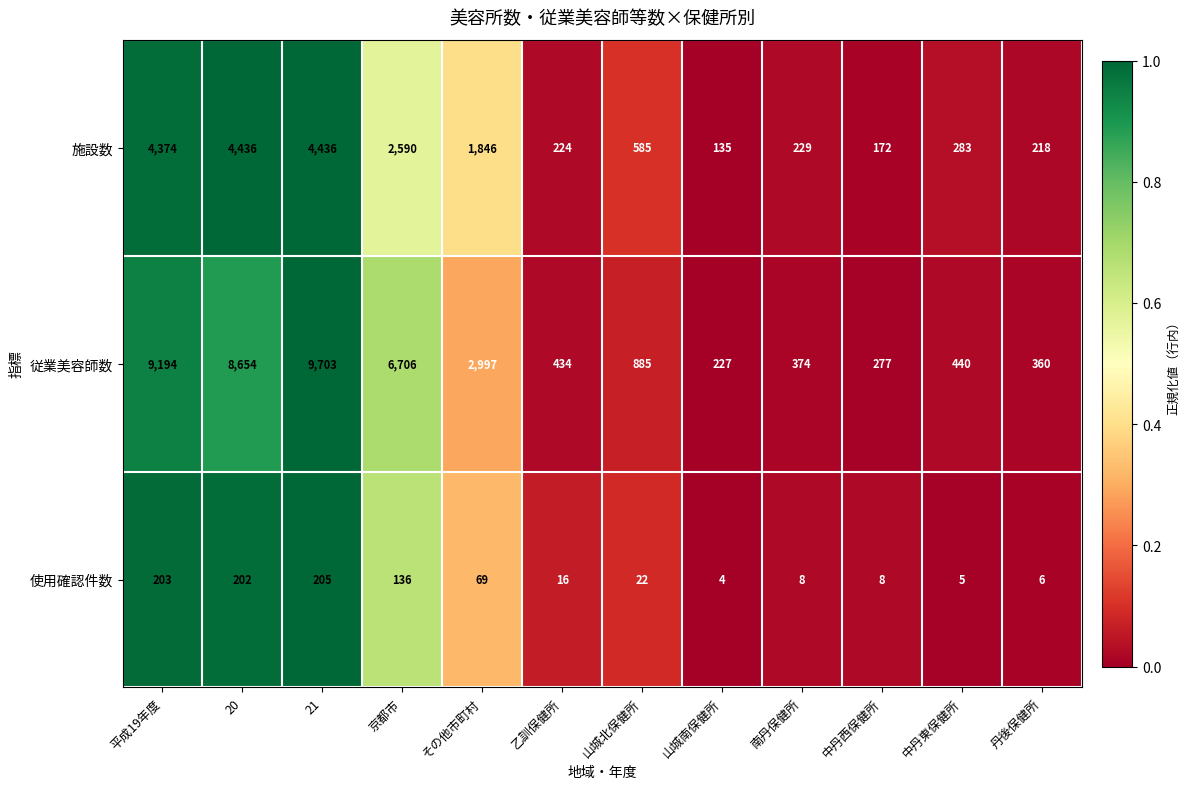

What is the difference between the maximum and minimum values in the 施設数 series?

4301